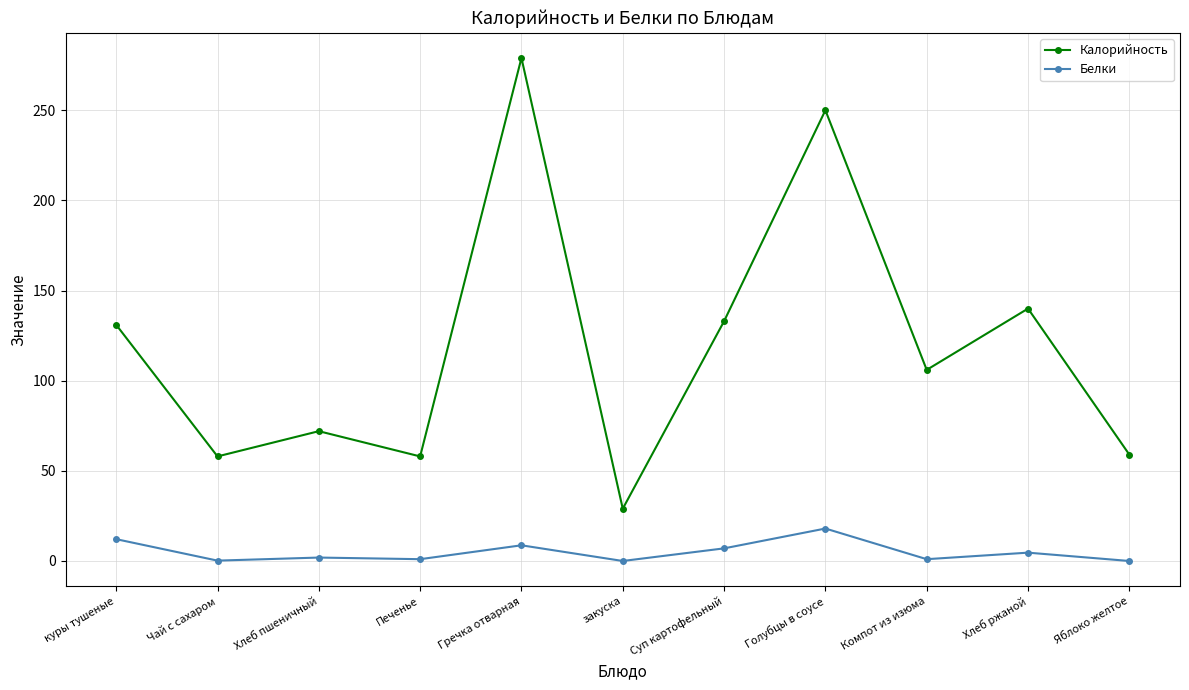

Which series has the largest range (max minus min)?

Калорийность